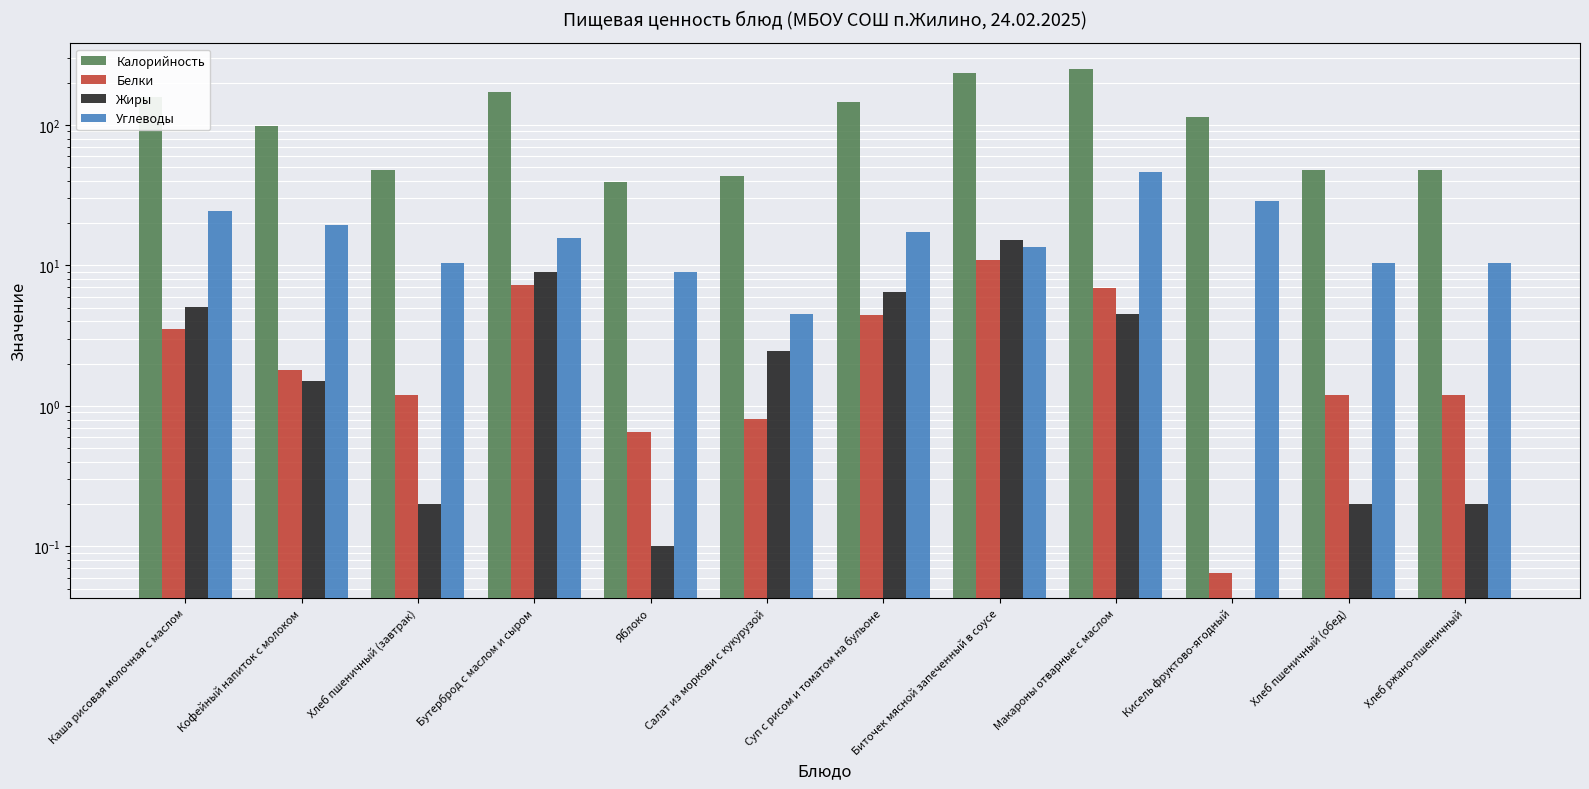

Count the number of categories in the chart.

12